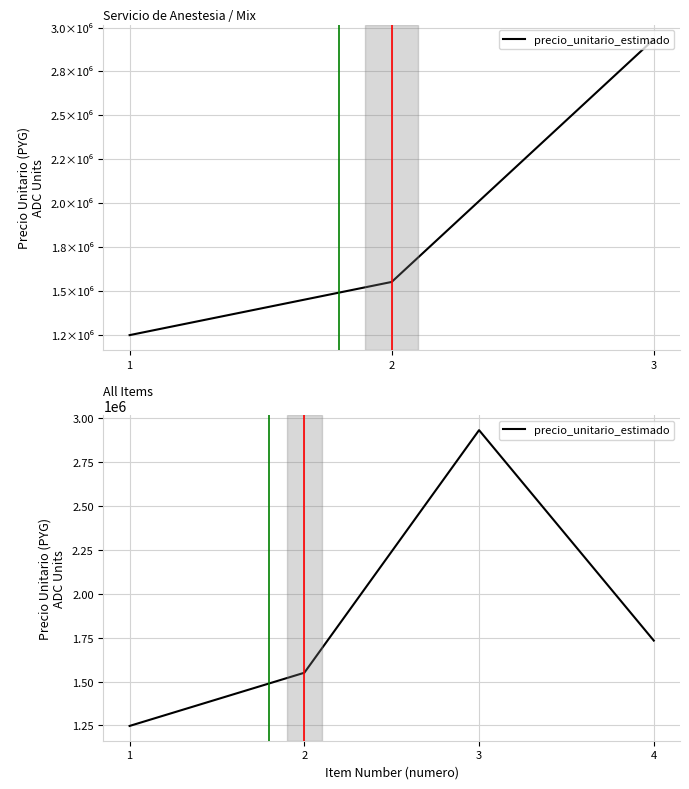

Approximately how many times larger is the value at 4 compared to 1?

1.4